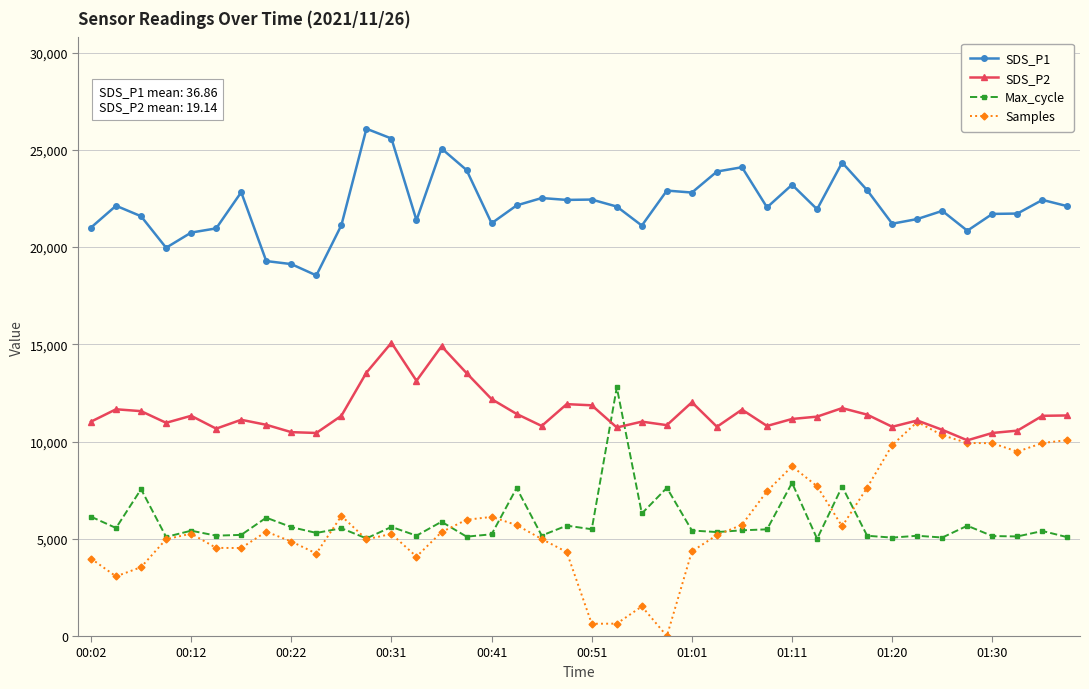

What is the value of the Samples point at the 29th from the left?

8725.3